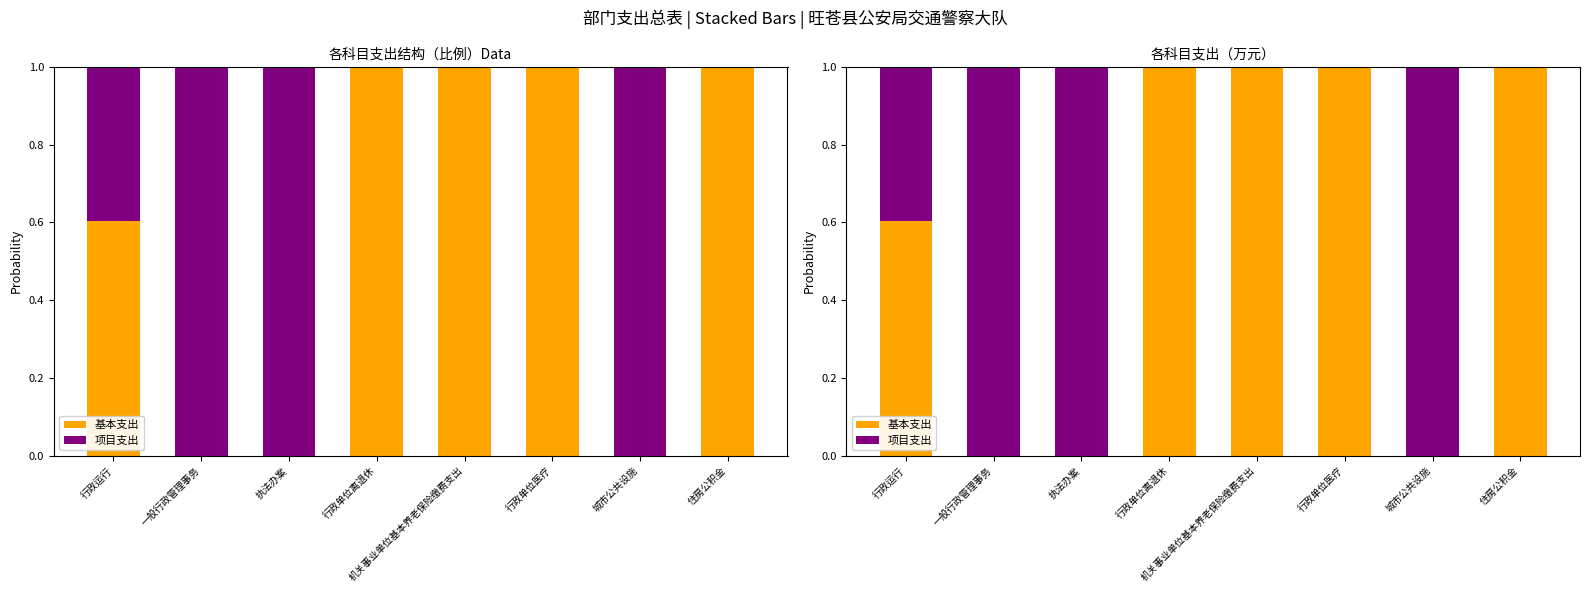

What is the total value across all series at 住房公积金?

1.0